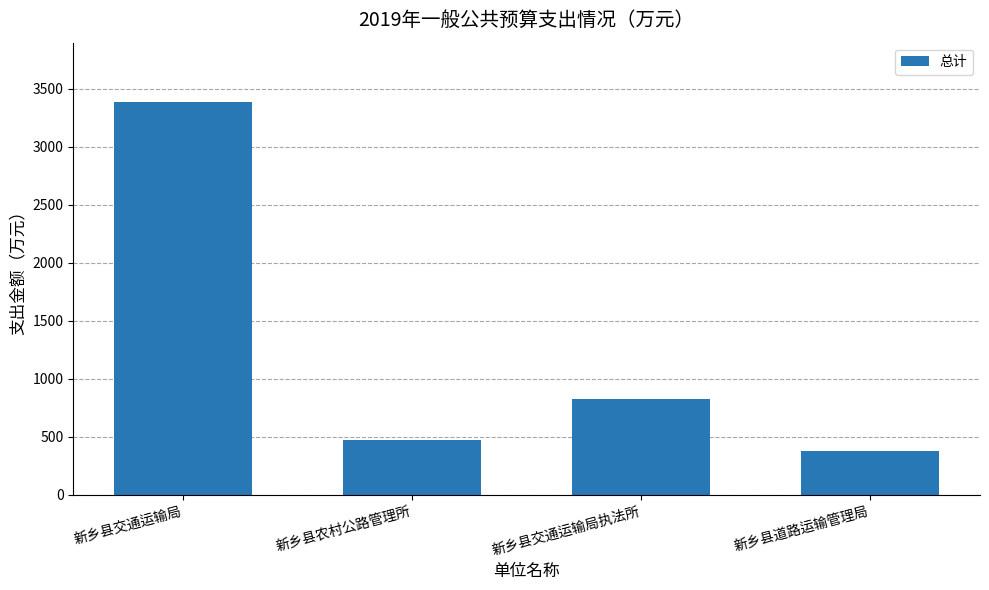

What value does the data have at 新乡县交通运输局执法所?

827.6